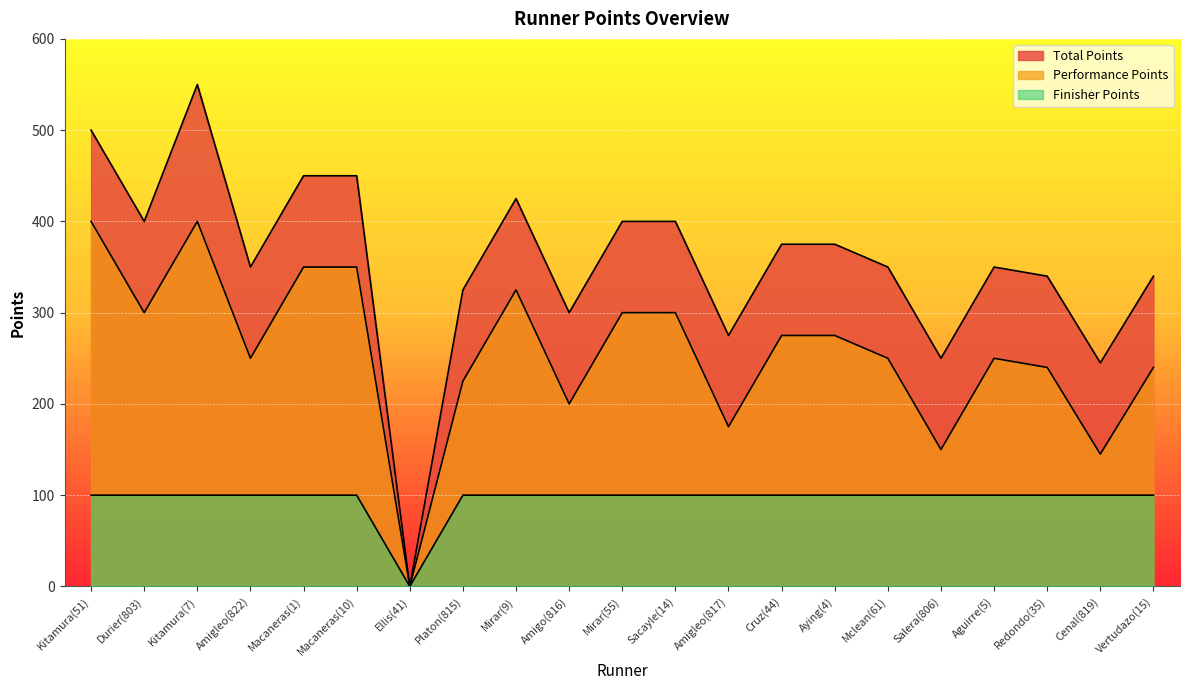

Reading left to right, list all the values displayed in this chart.

Total Points: Kitamura(51)=500	Durier(803)=400	Kitamura(7)=550	Amigleo(822)=350	Macaneras(1)=450	Macaneras(10)=450	Ellis(41)=0	Platon(815)=325	Mirar(9)=425	Amigo(816)=300	Mirar(55)=400	Sacayle(14)=400	Amigleo(817)=275	Cruz(44)=375	Aying(4)=375	Mclean(61)=350	Salera(806)=250	Aguirre(5)=350	Redondo(35)=340	Cenal(819)=245	Vertudazo(15)=340
Performance Points: Kitamura(51)=400	Durier(803)=300	Kitamura(7)=400	Amigleo(822)=250	Macaneras(1)=350	Macaneras(10)=350	Ellis(41)=0	Platon(815)=225	Mirar(9)=325	Amigo(816)=200	Mirar(55)=300	Sacayle(14)=300	Amigleo(817)=175	Cruz(44)=275	Aying(4)=275	Mclean(61)=250	Salera(806)=150	Aguirre(5)=250	Redondo(35)=240	Cenal(819)=145	Vertudazo(15)=240
Finisher Points: Kitamura(51)=100	Durier(803)=100	Kitamura(7)=100	Amigleo(822)=100	Macaneras(1)=100	Macaneras(10)=100	Ellis(41)=0	Platon(815)=100	Mirar(9)=100	Amigo(816)=100	Mirar(55)=100	Sacayle(14)=100	Amigleo(817)=100	Cruz(44)=100	Aying(4)=100	Mclean(61)=100	Salera(806)=100	Aguirre(5)=100	Redondo(35)=100	Cenal(819)=100	Vertudazo(15)=100